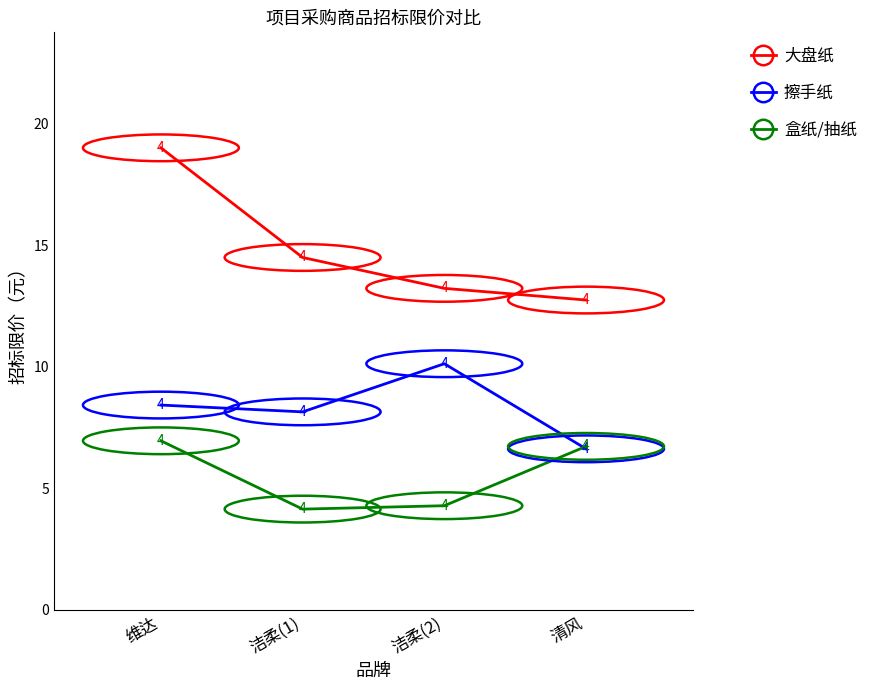

Rank the series by their average value, from lowest to highest.

盒纸/抽纸, 擦手纸, 大盘纸